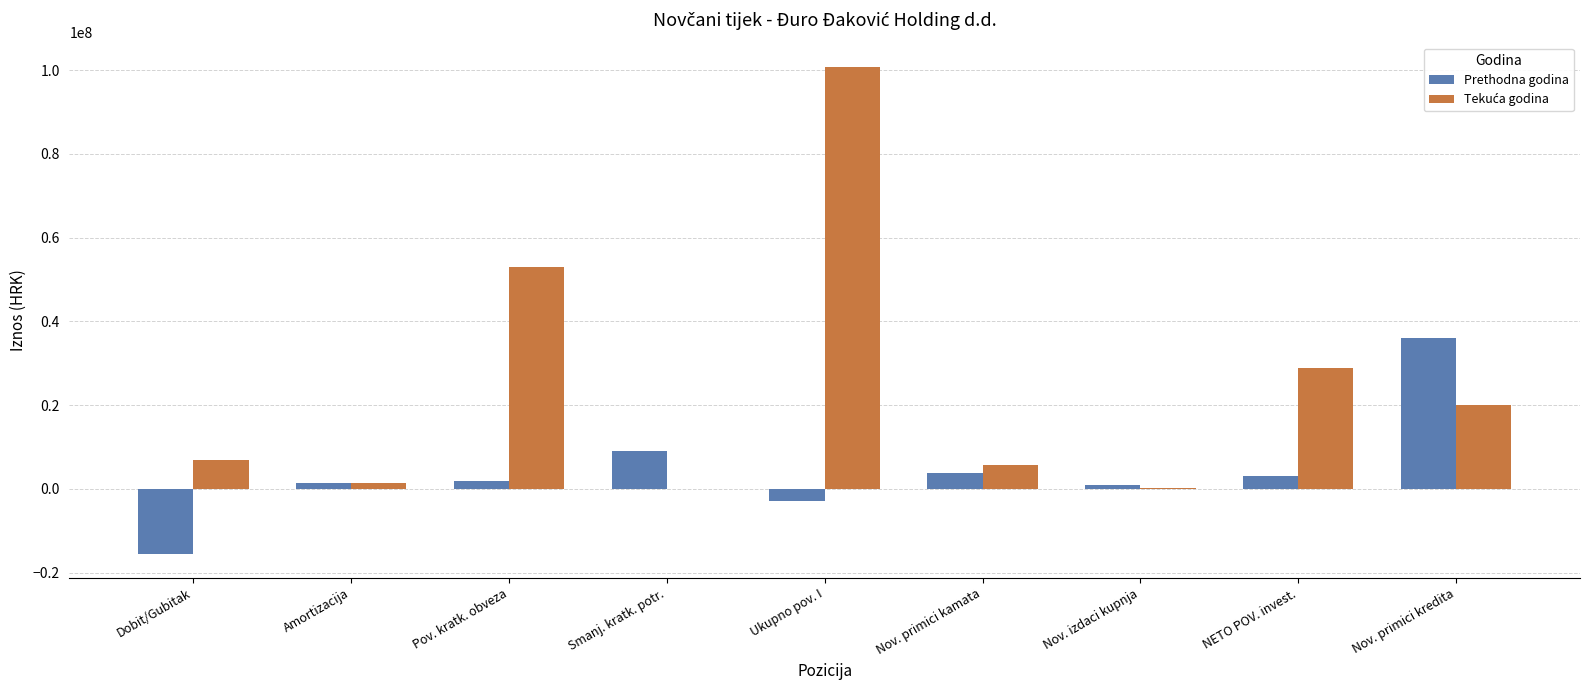

At which category is the sum across all series the highest?

Ukupno pov. I